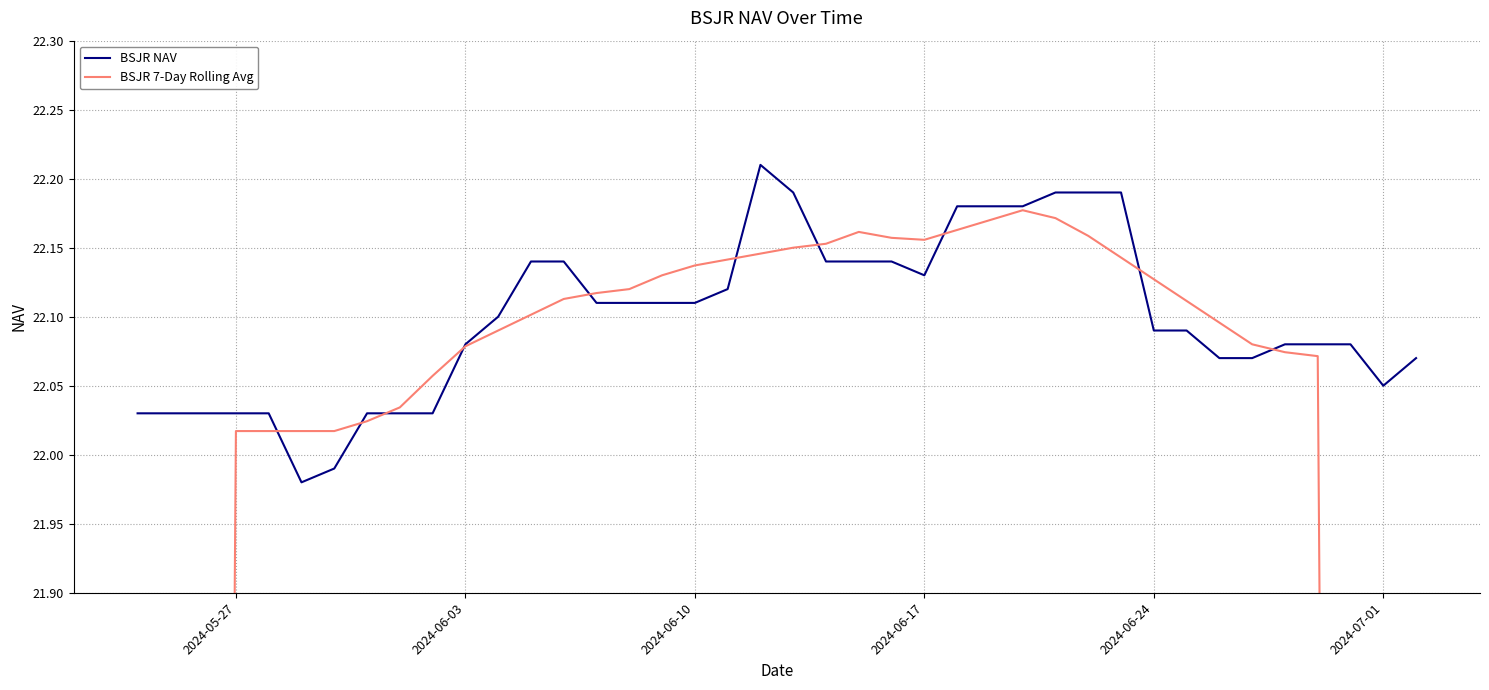

The value of BSJR NAV at 2024-06-03 is 29.2. True or false?

False